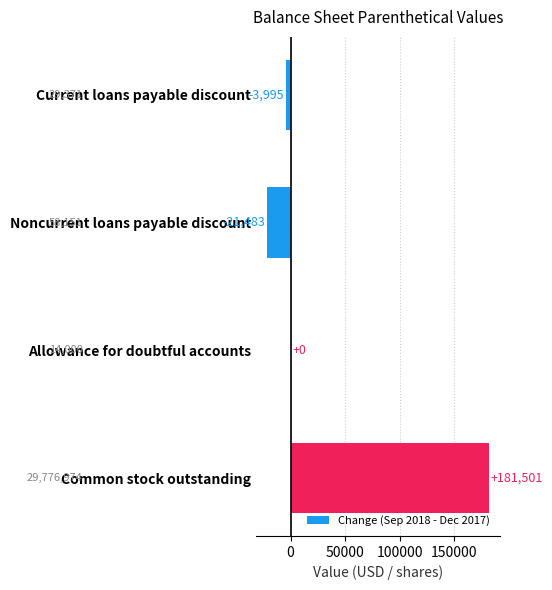

At which label is the value closest to 80009?

Allowance for doubtful accounts